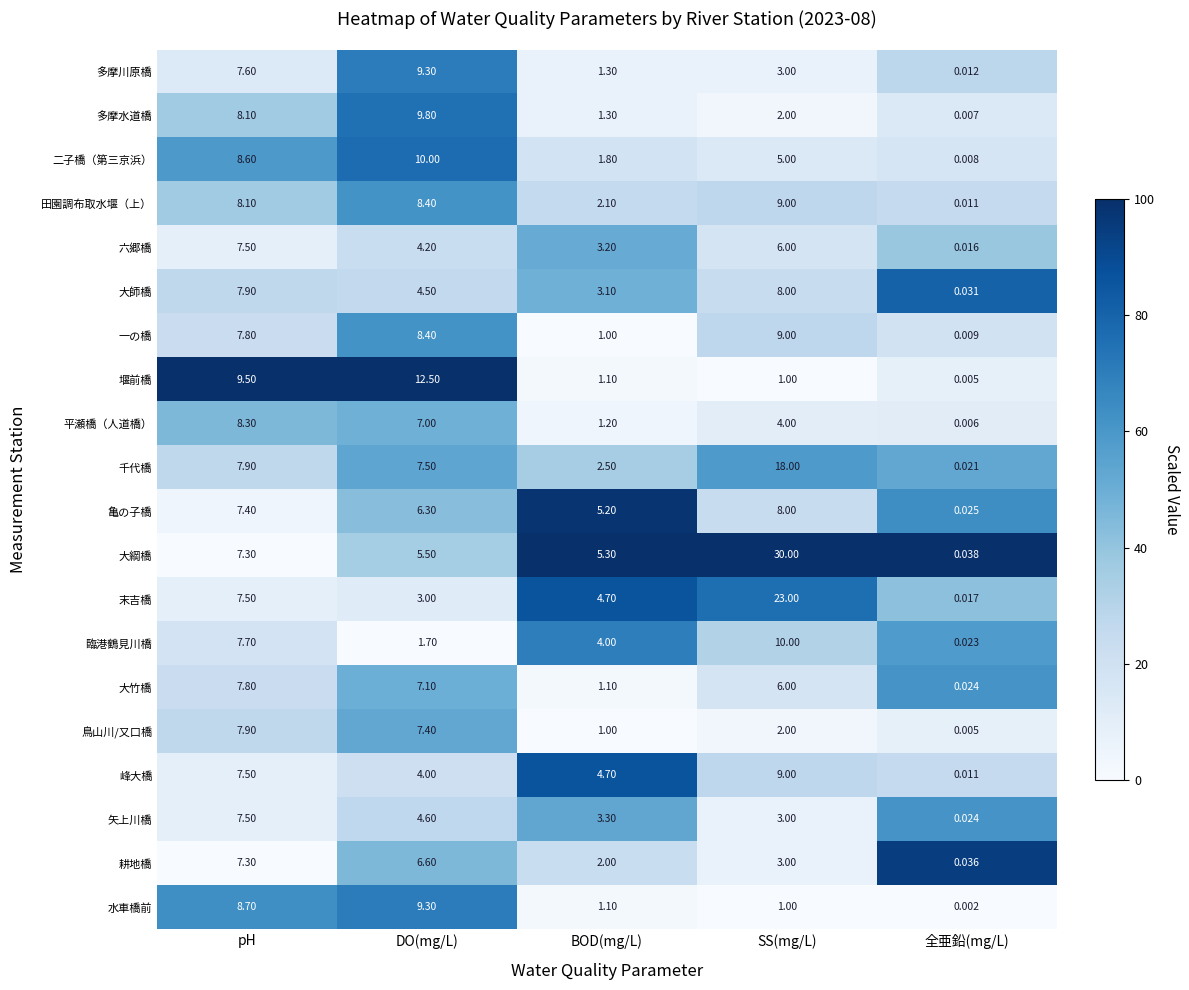

How many categories are shown in the chart?

5